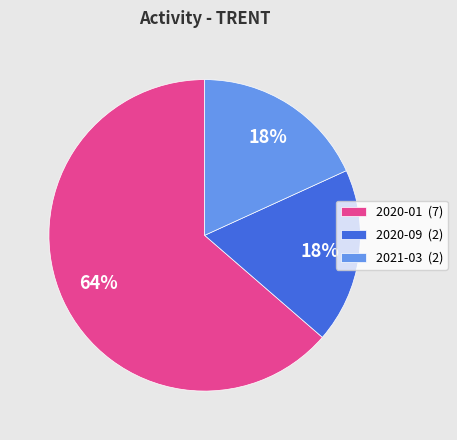

Is the sum of 2021-03 (2) and 2020-09 (2) greater than half?

No